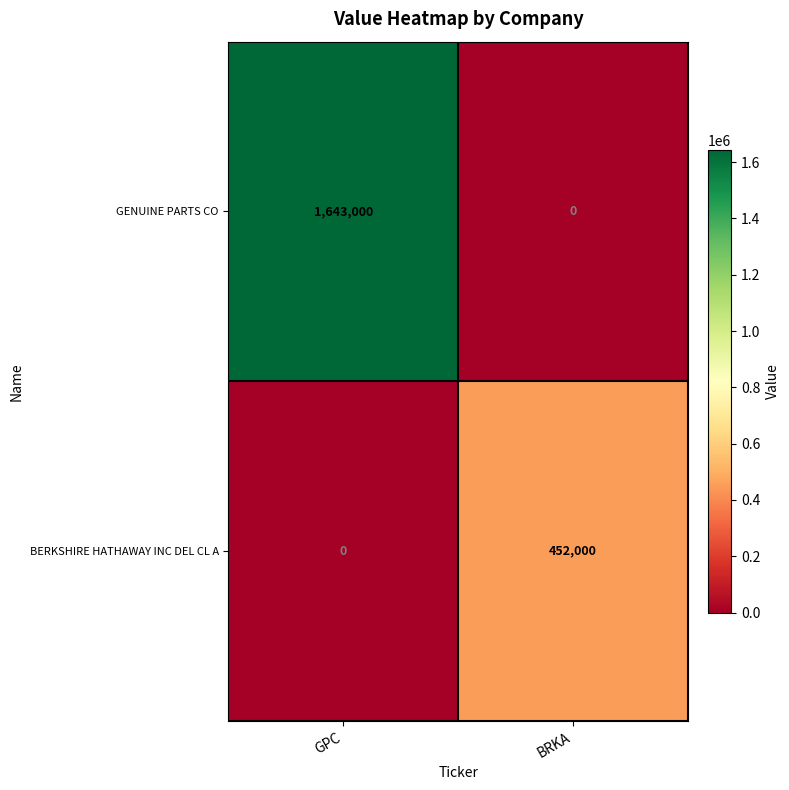

Which label corresponds to the largest value in the chart?

GPC